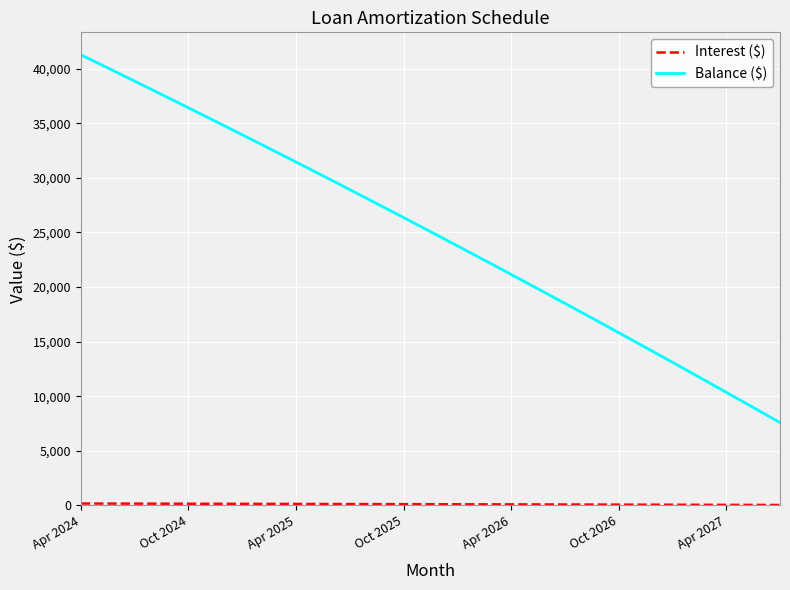

What is the difference between the maximum and minimum values in the Balance ($) series?

33691.0